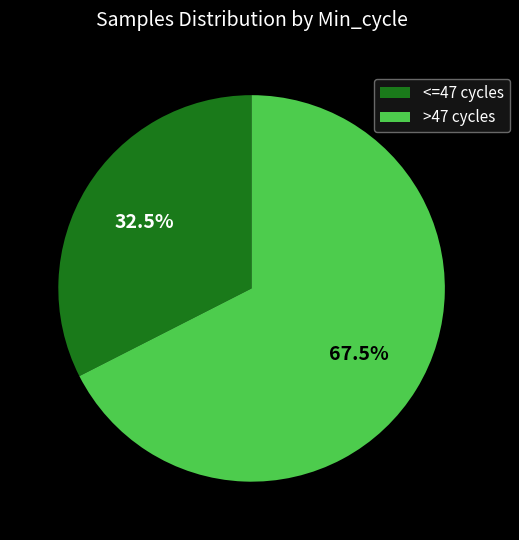

How many segments does this pie chart have?

2